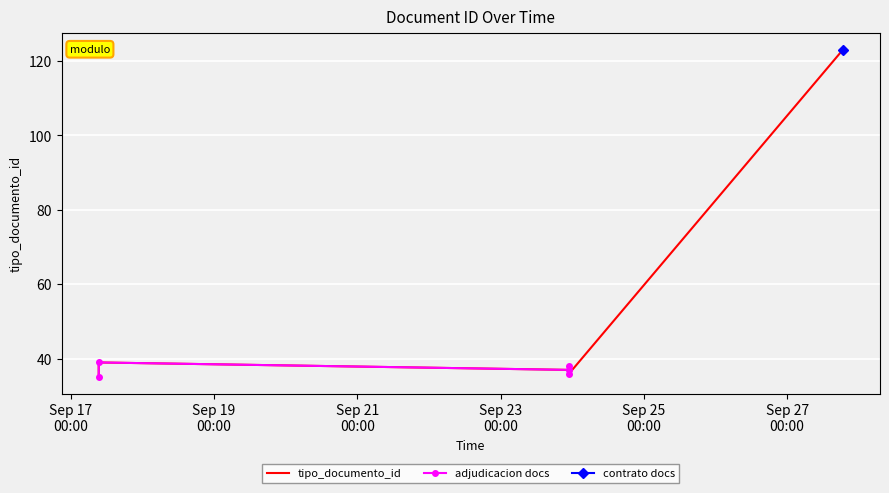

At which label is the value closest to 79?

2013-09-17 09:23:06